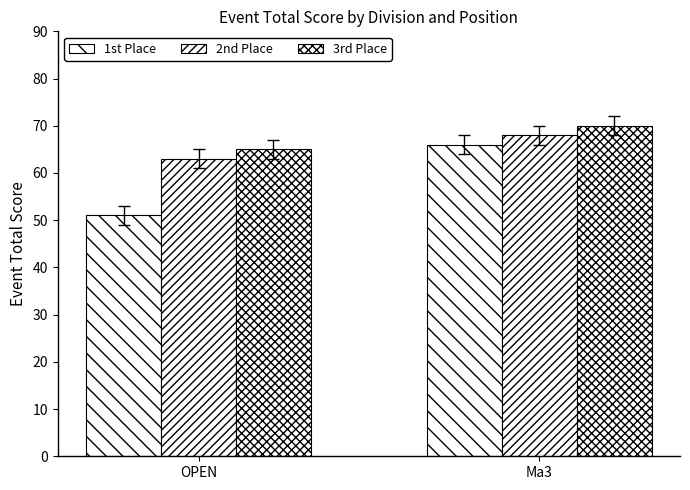

How many bars are there in total?

6